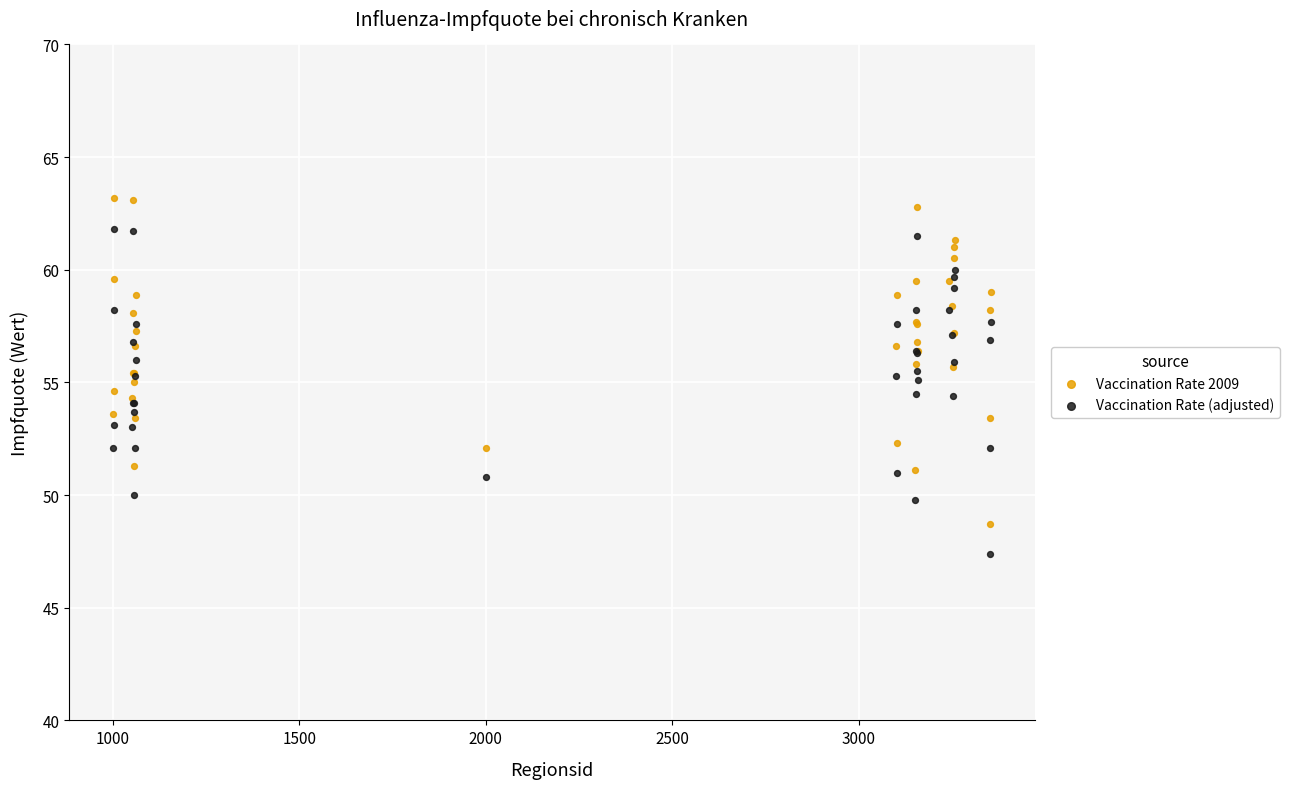

What is the X range (max minus min) for the scatter plot?

2353.0